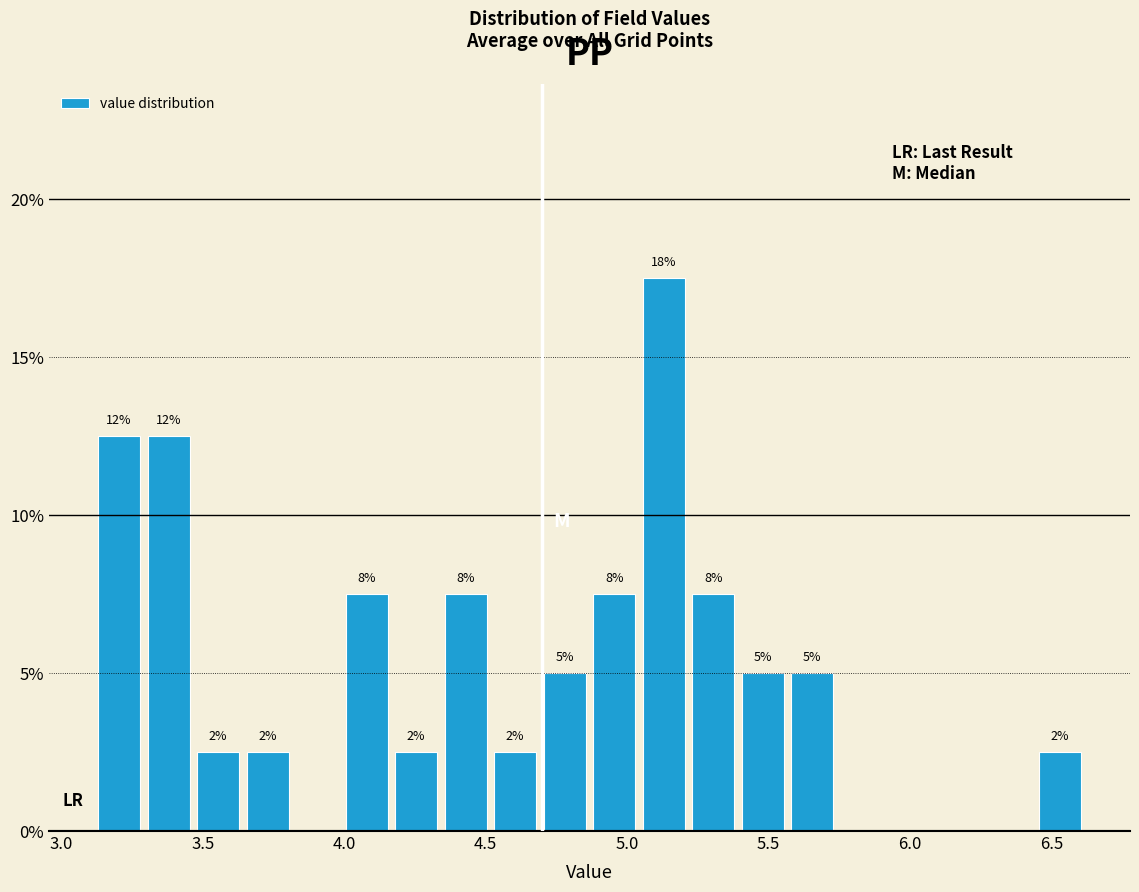

Around what value on the x-axis is the tallest bar? Give the approximate position of its centre, as read against the axis.

5.15